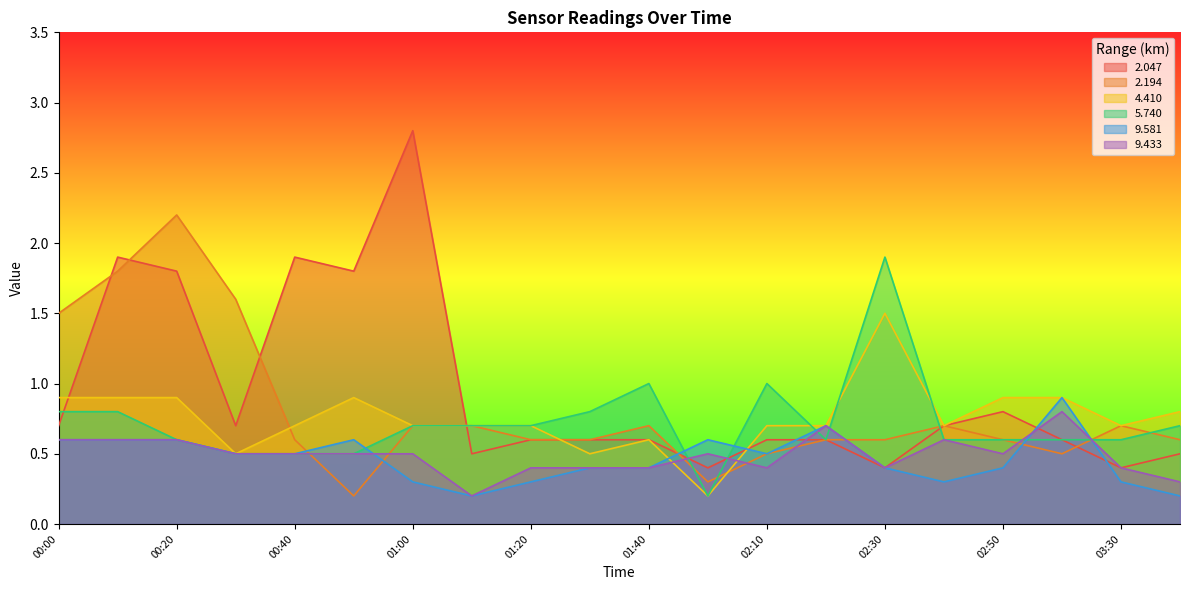

How many data points does each series have?

20